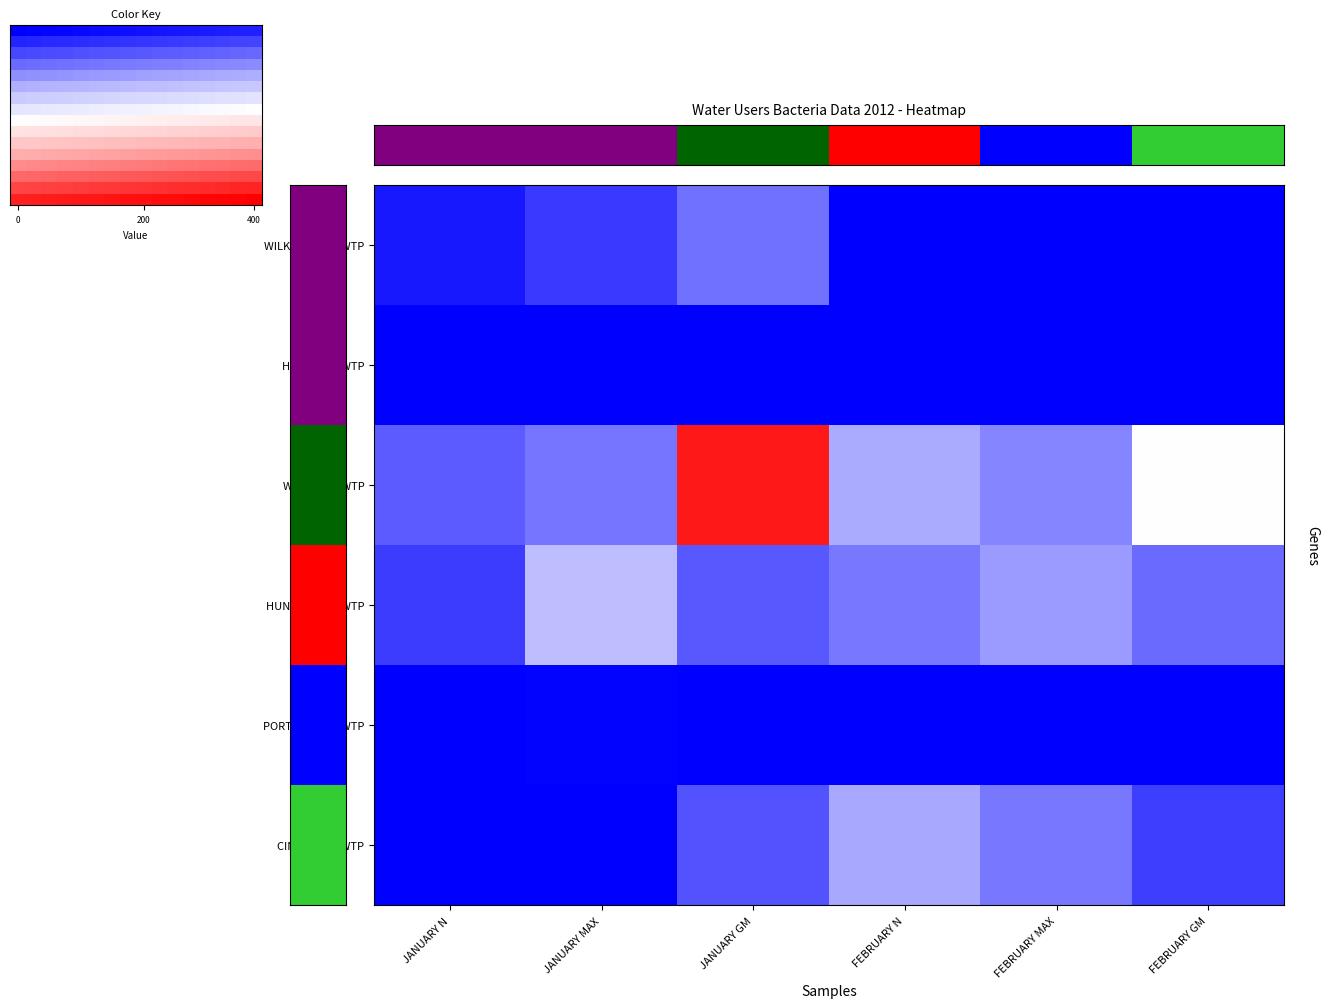

Which has a higher value, FEBRUARY MAX or JANUARY N?

JANUARY N